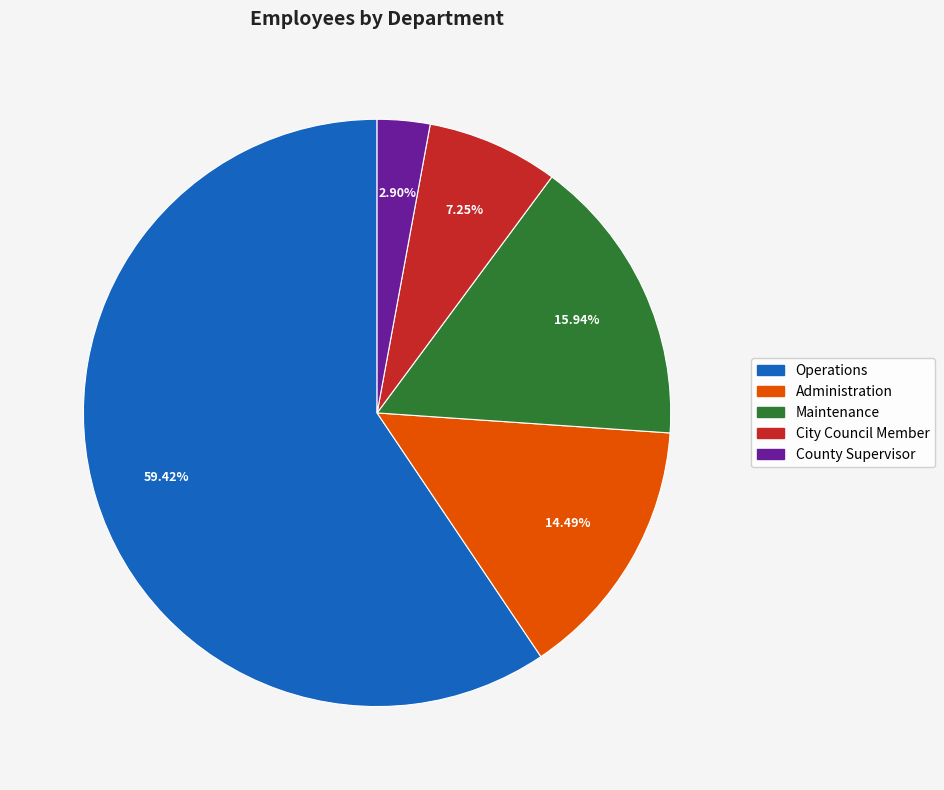

Between Administration and Operations, which is larger?

Operations